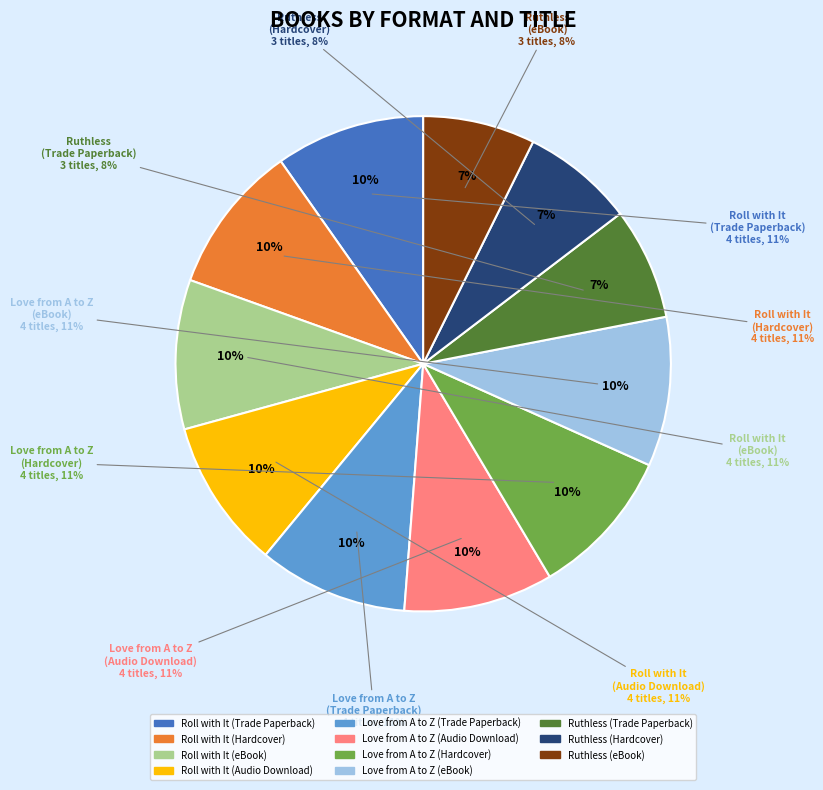

To the nearest percent, what portion does Love from A to Z (eBook) represent?

10%